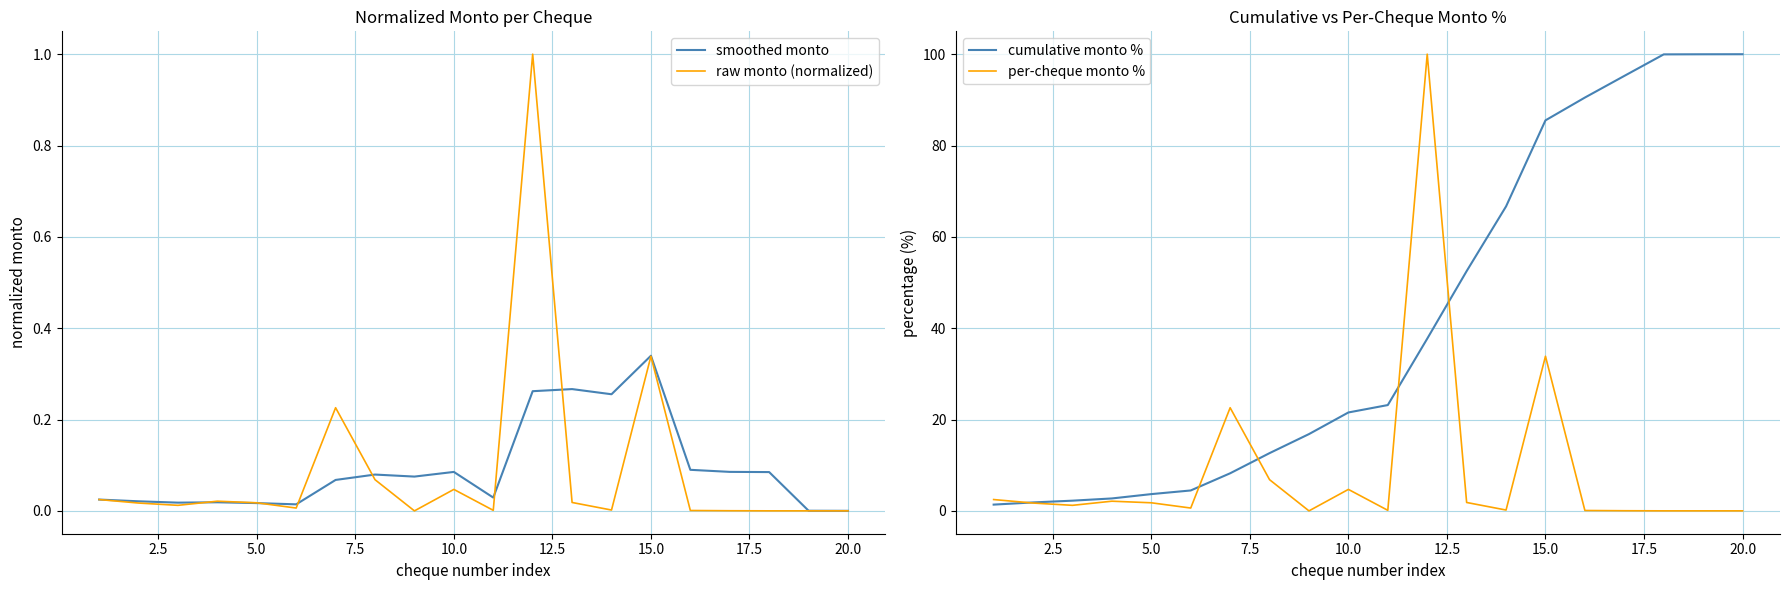

How many lines are shown in the chart?

4